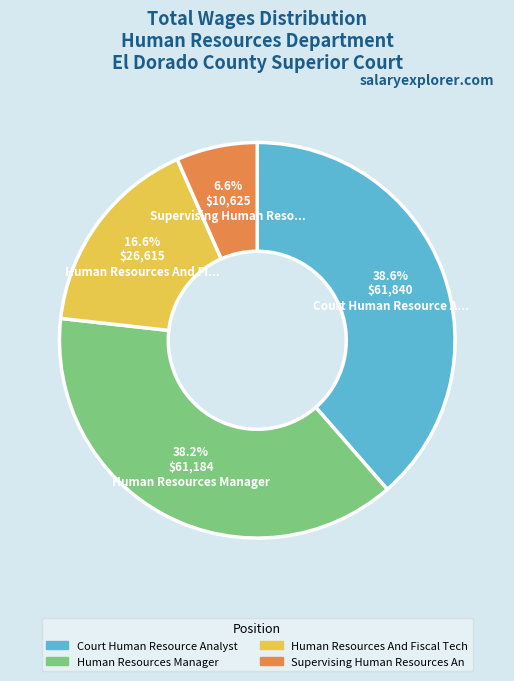

Is it true that Supervising Human Resources An is 1% of the pie?

False